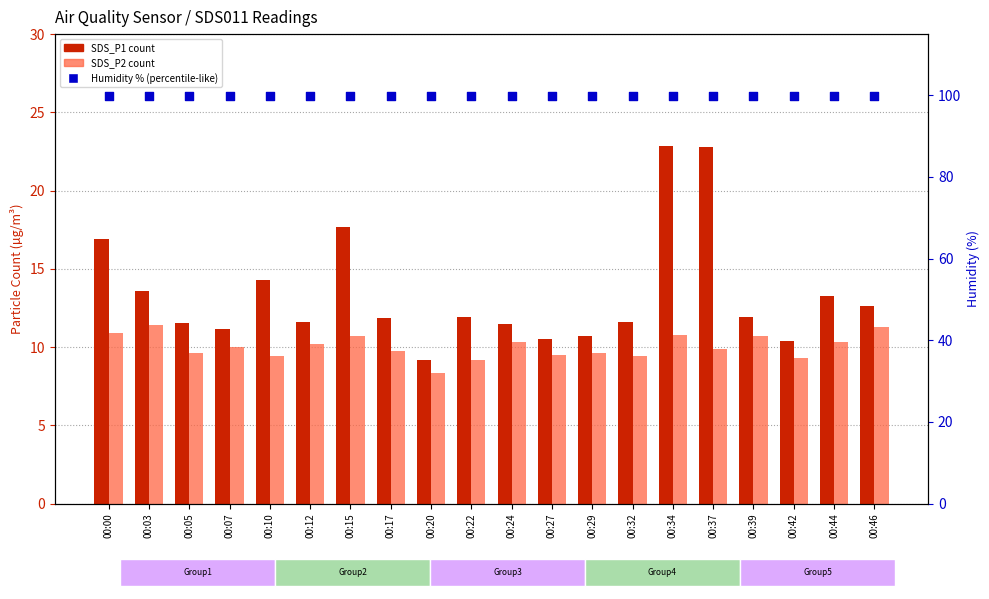

What are all the series names shown in the legend?

SDS_P1, SDS_P2, Humidity %